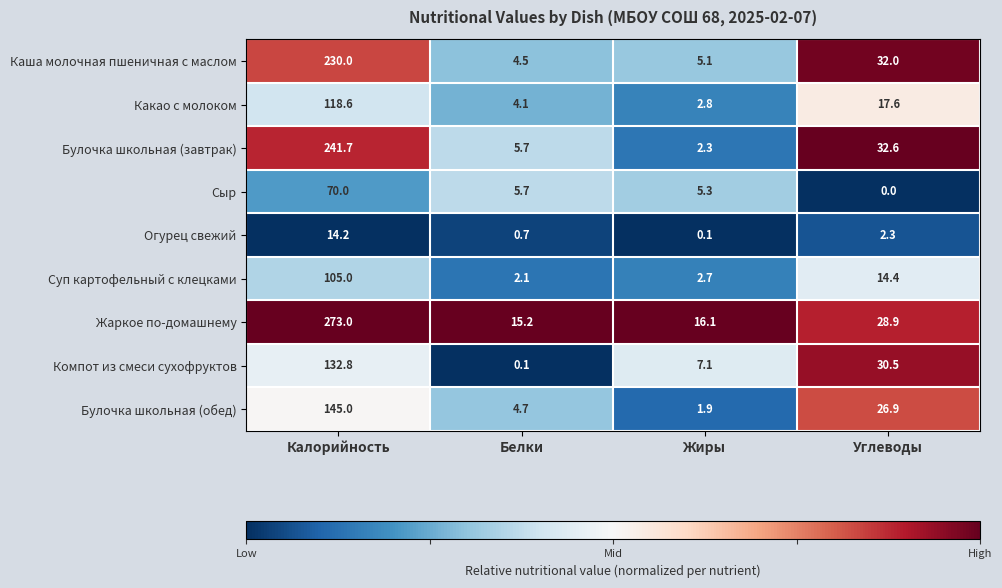

What is the difference between the maximum and minimum values in the Жаркое по-домашнему series?

257.8